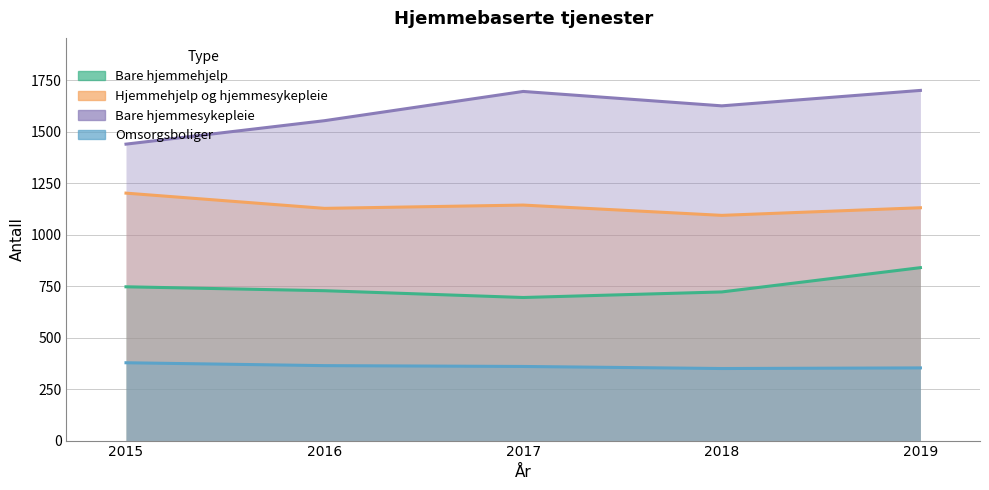

Which has a higher value, 2015 or 2017?

2015